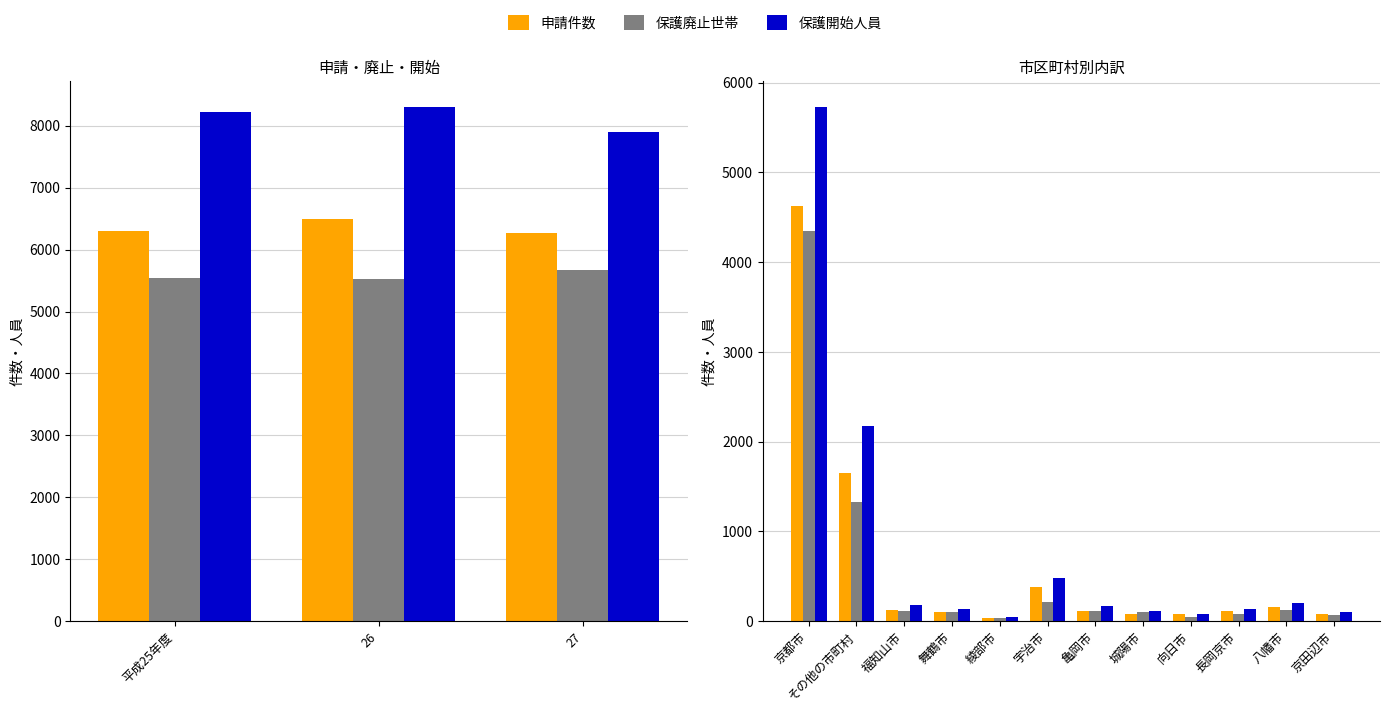

At 京田辺市, list the series in order from largest to smallest.

保護開始人員, 申請件数, 保護廃止世帯